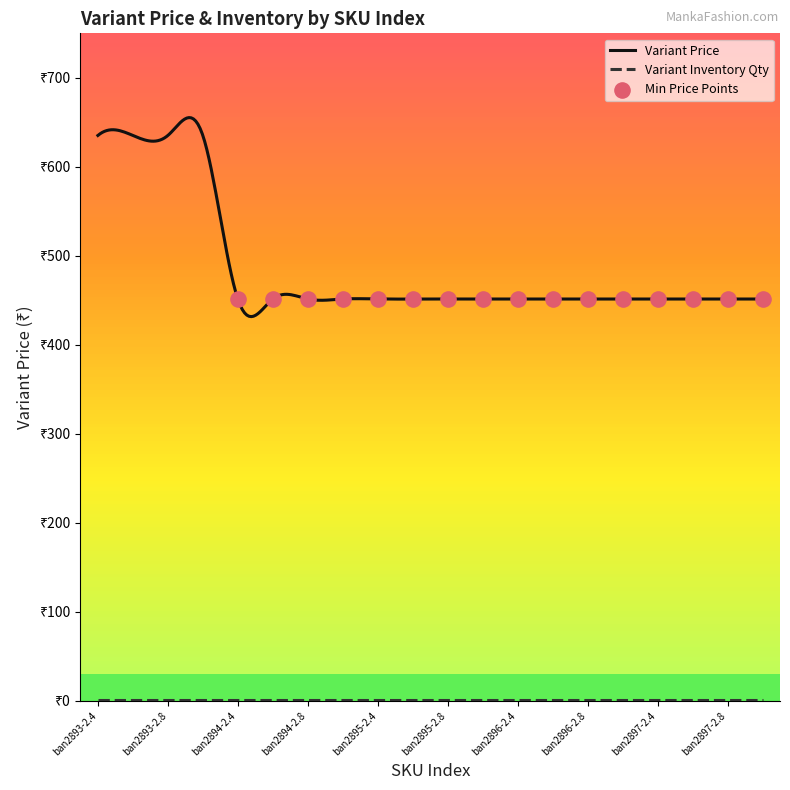

Which series has the largest total across all categories?

Variant Price